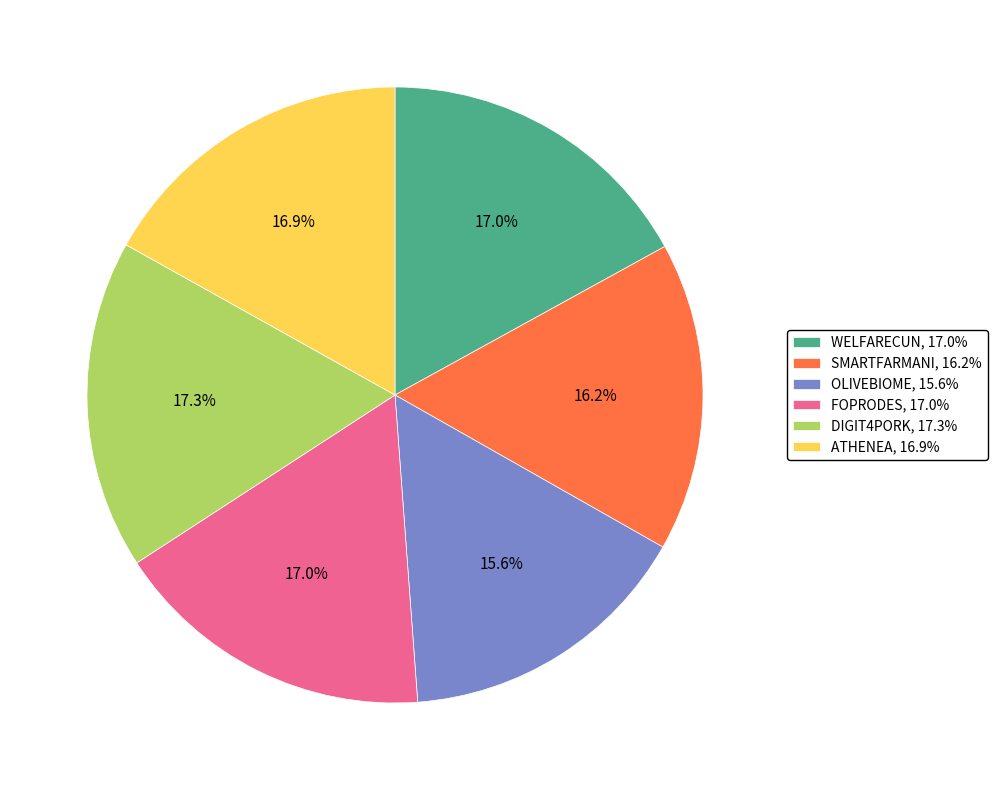

Count the number of slices in the pie.

6